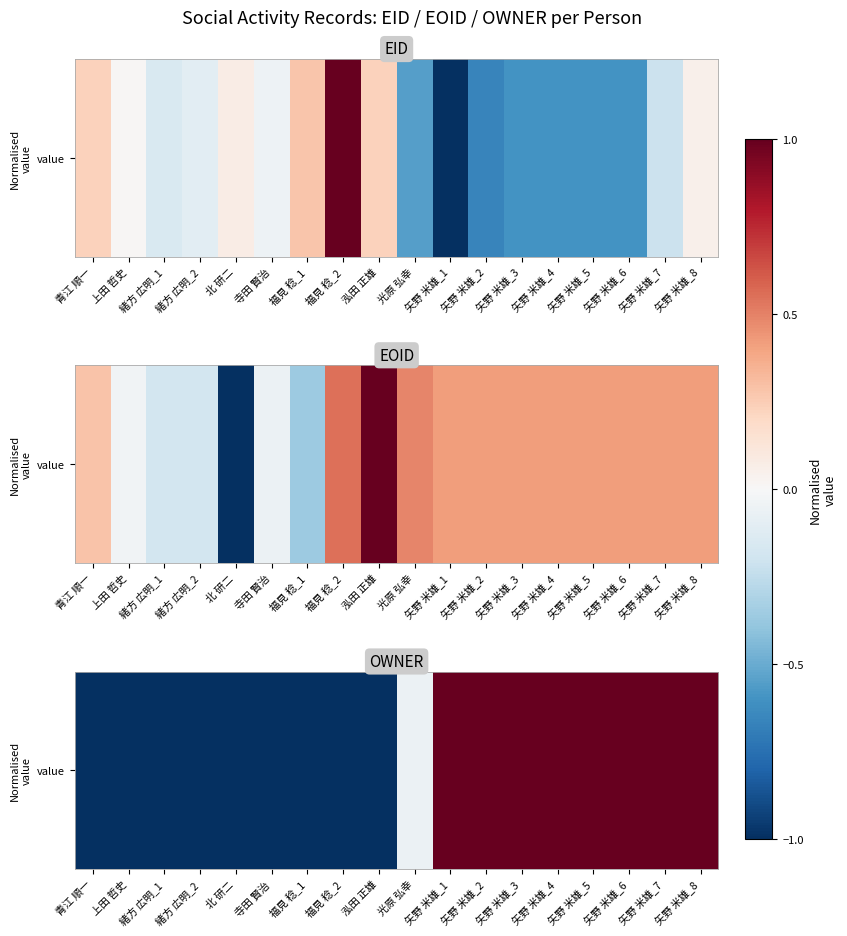

How many negative values are there?

10